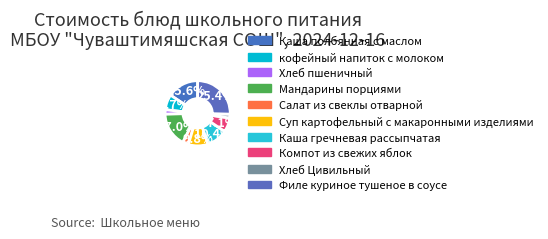

Which category has the biggest portion of the pie?

Филе куриное тушеное в соусе